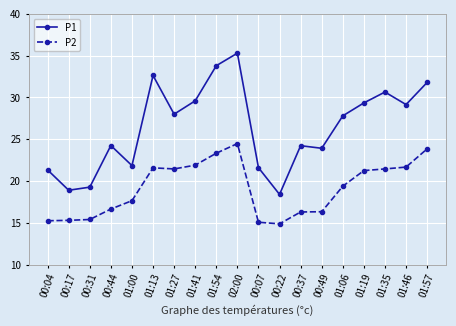

What is the average value of the P1 series?

26.4